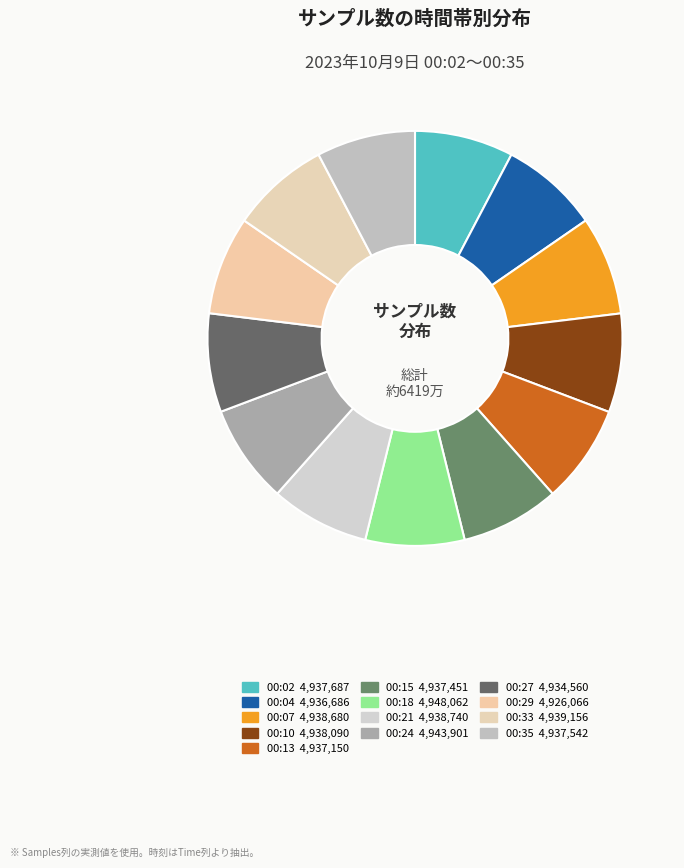

How many segments does this pie chart have?

13